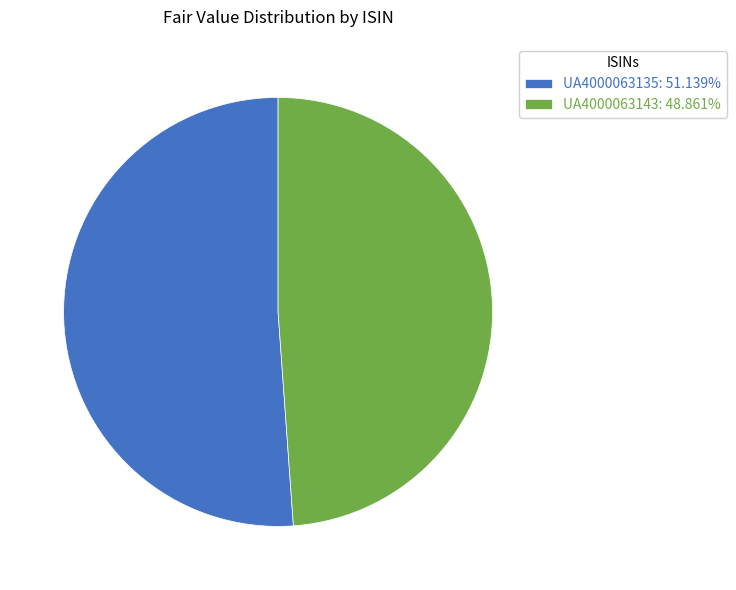

Which slice is the smallest?

UA4000063143